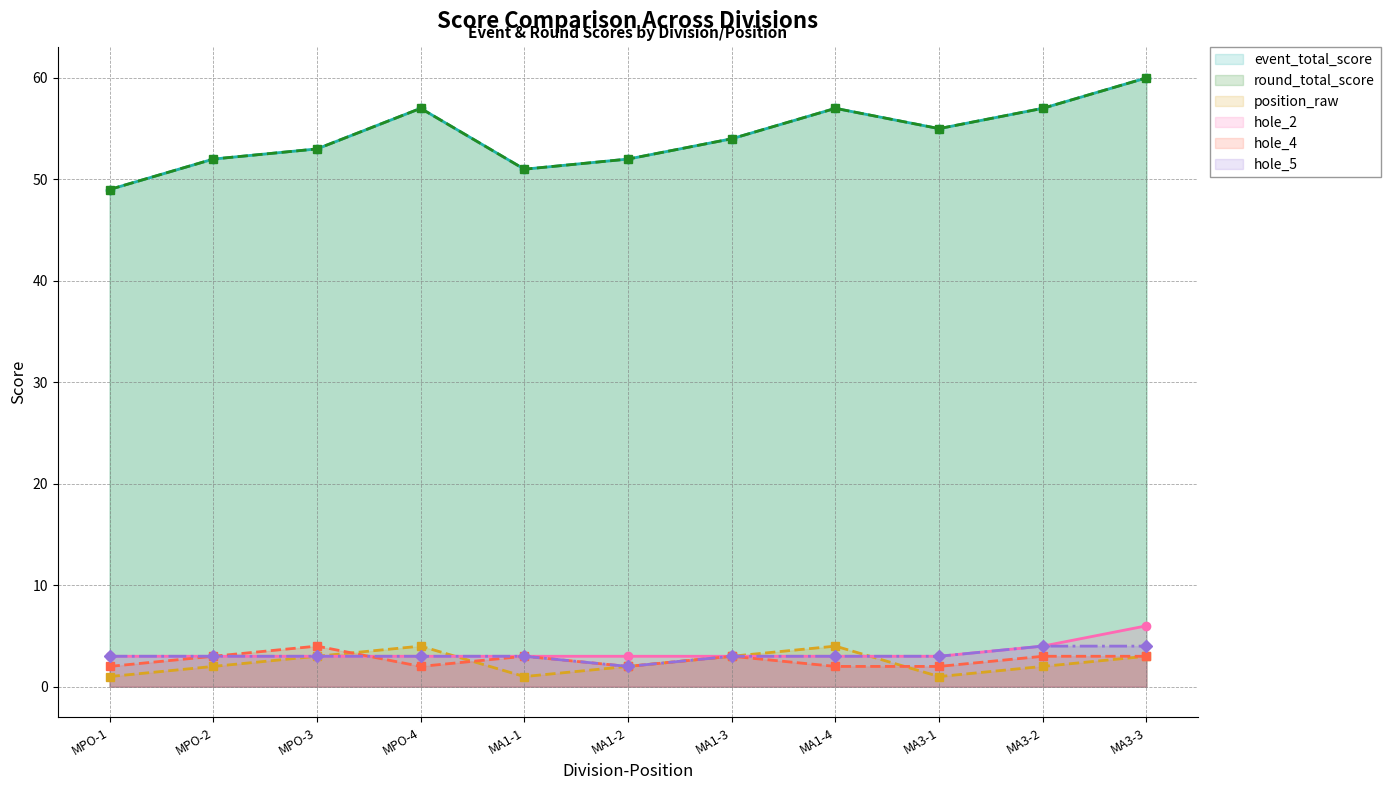

What is the spread (max minus min) of values at MPO-1?

48